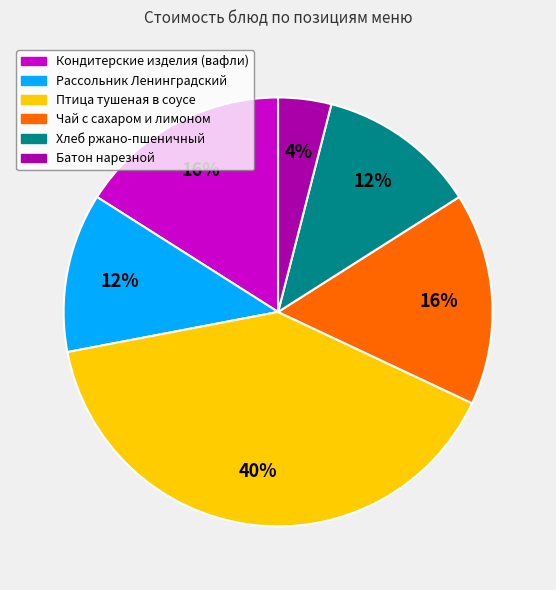

Which has a higher value, Рассольник Ленинградский or Кондитерские изделия (вафли)?

Кондитерские изделия (вафли)